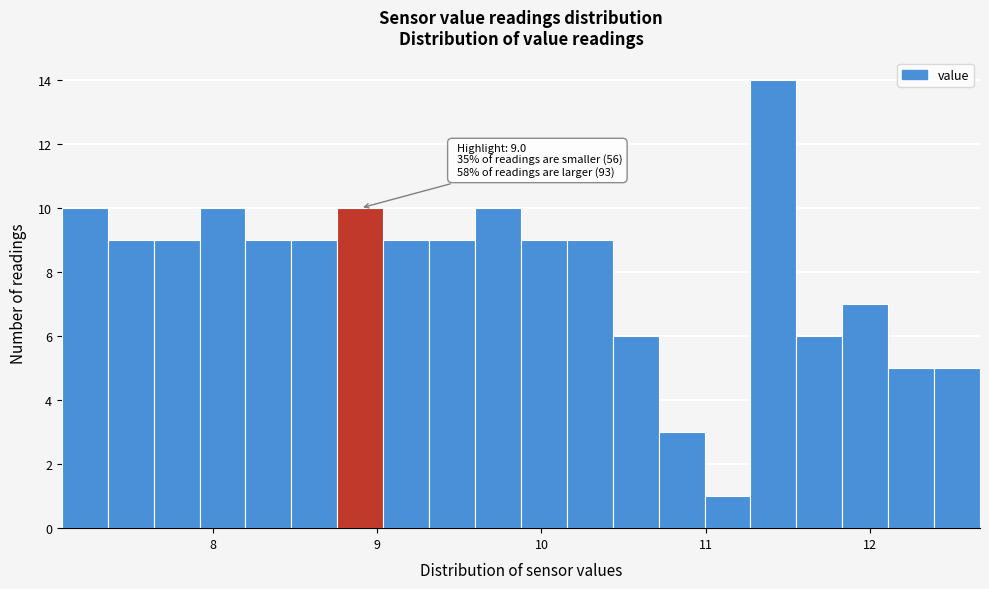

Read against the x-axis, roughly where is the centre of the tallest bar?

11.4